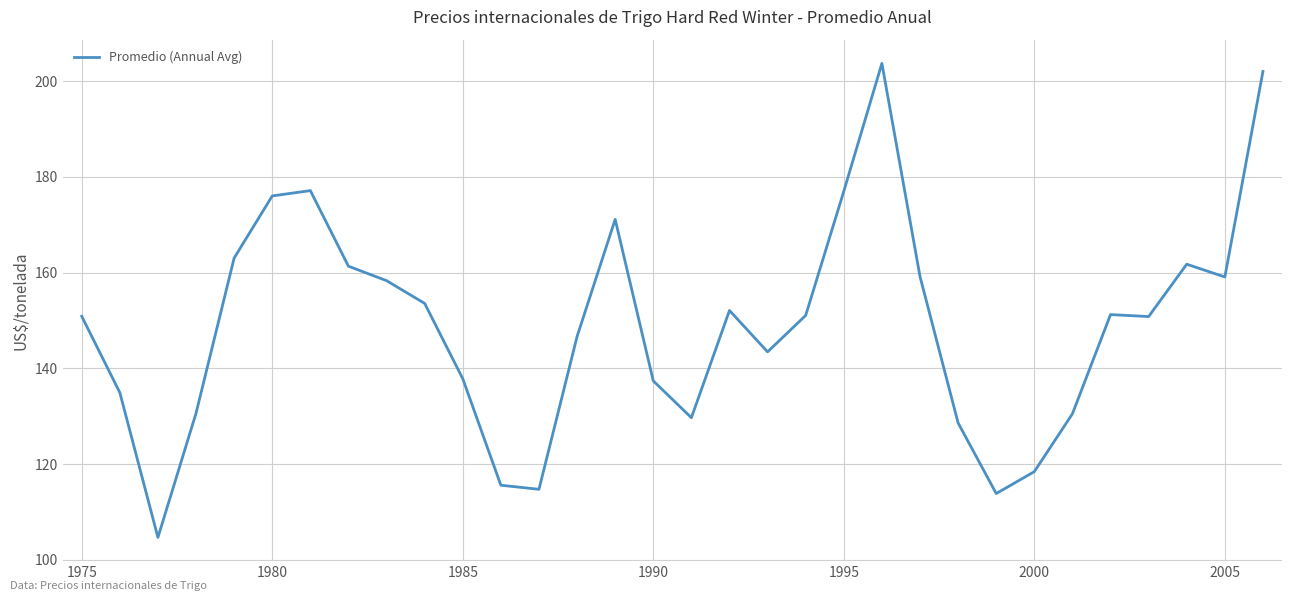

What is the difference between the maximum and minimum values?

99.1